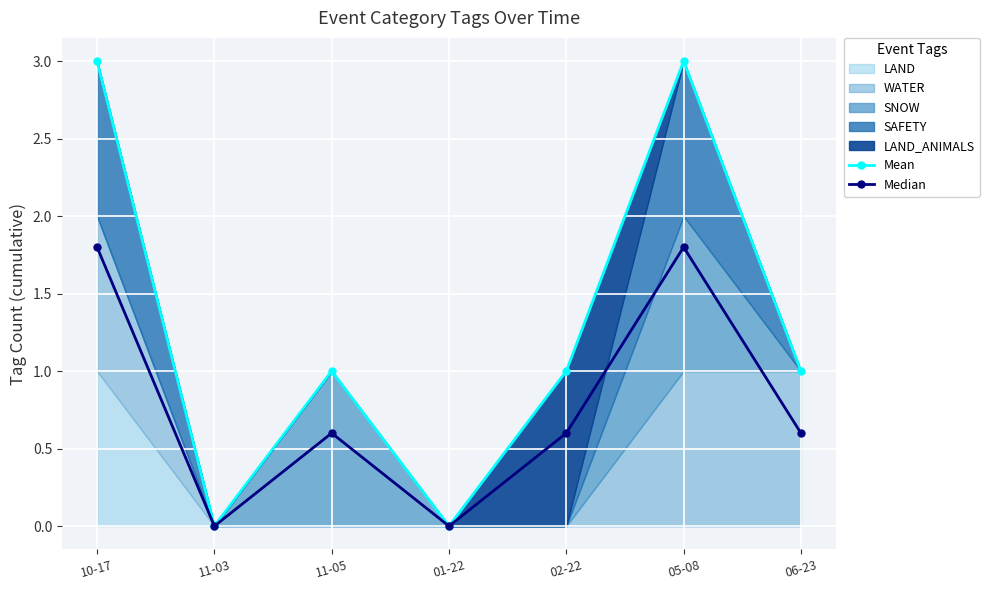

How many values in Mean are above zero?

5